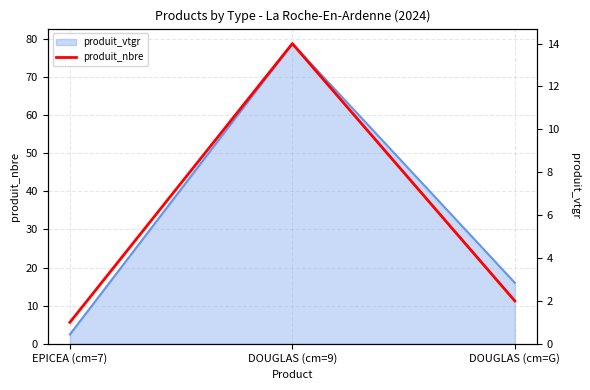

What is the change in value from EPICEA (cm=7) to DOUGLAS (cm=9)?

+13